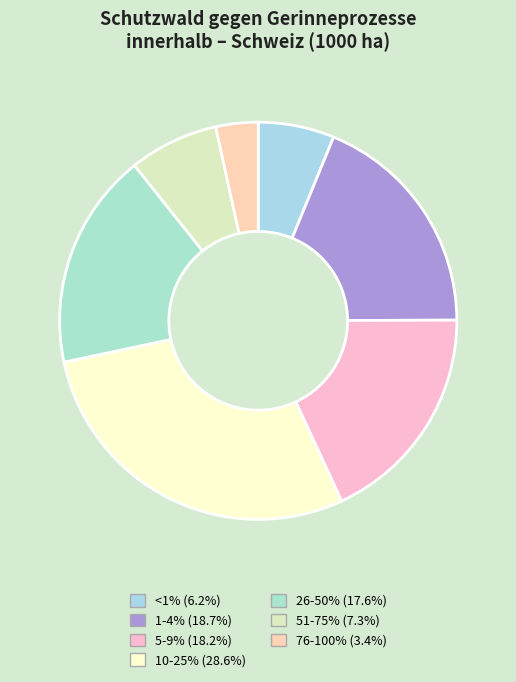

True or false: 76-100% accounts for 9% of the total.

False